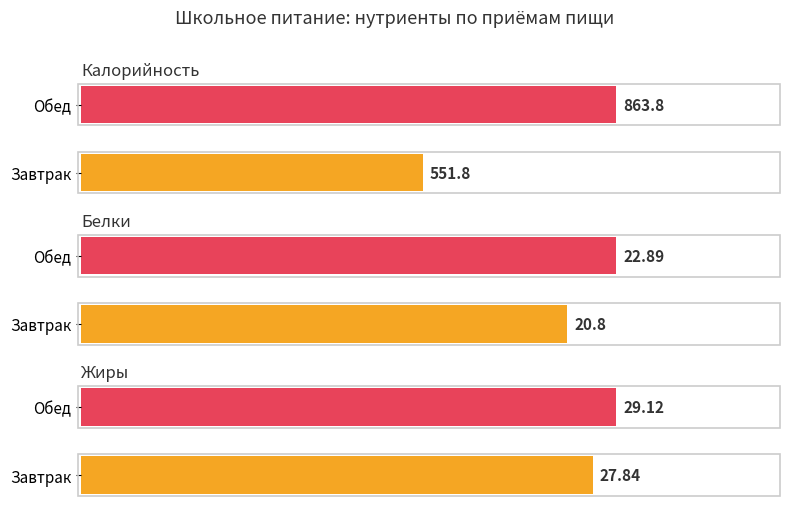

Where is Белки nearest to the value 21?

Завтрак